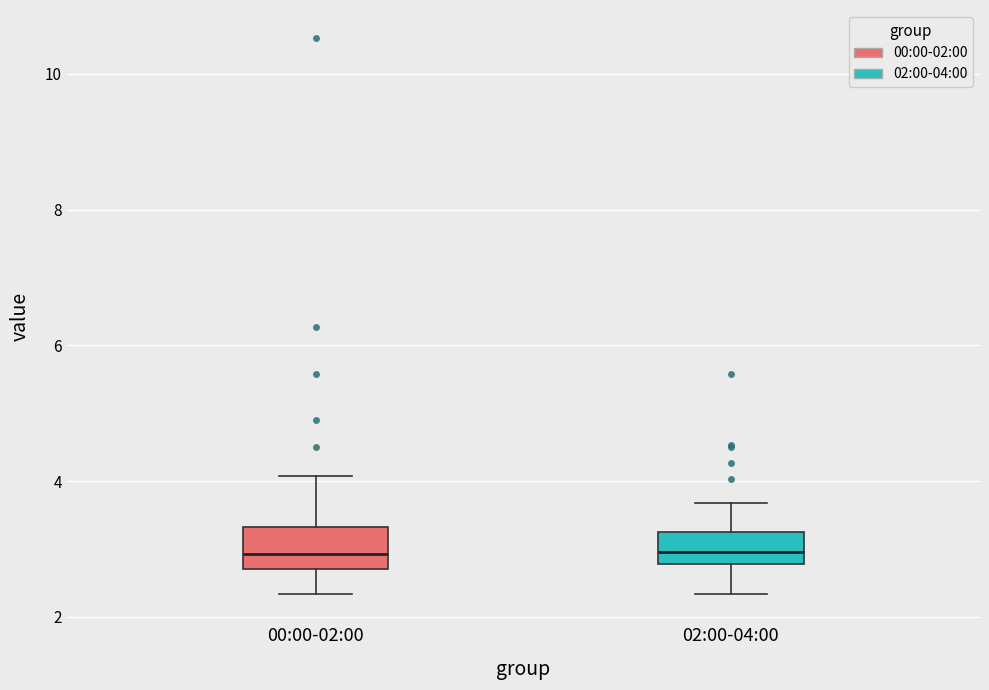

Reading left to right, read every box against the y-axis: the position of its median line, the range the box covers, and the ends of its whiskers. The values are not printed on the chart, so give them approximately, as read against the axis.

00:00-02:00: median 3.0, box 2.8 to 3.4, whiskers 2.4 to 4.0
02:00-04:00: median 3.0, box 2.8 to 3.2, whiskers 2.4 to 3.6